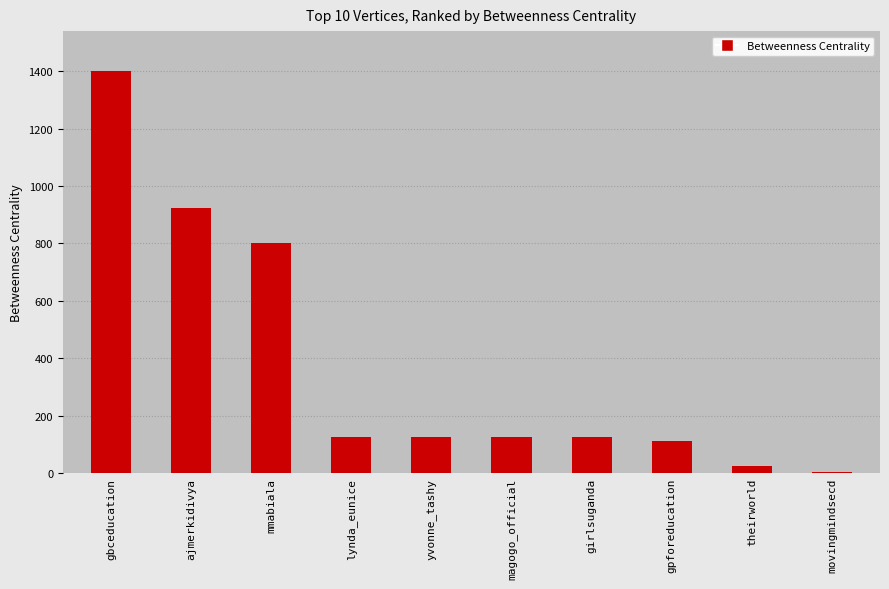

The value at gbceducation is 1922.8. True or false?

False